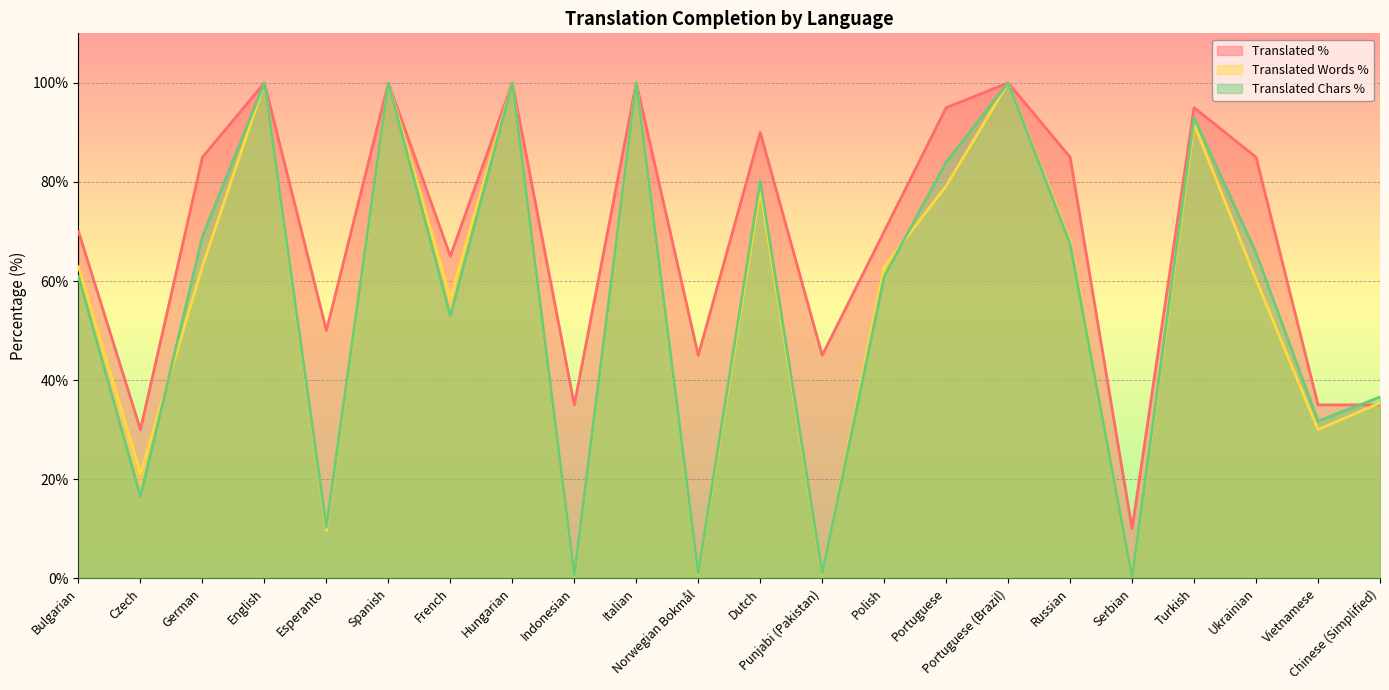

What is the total value across all series at Hungarian?

300.0